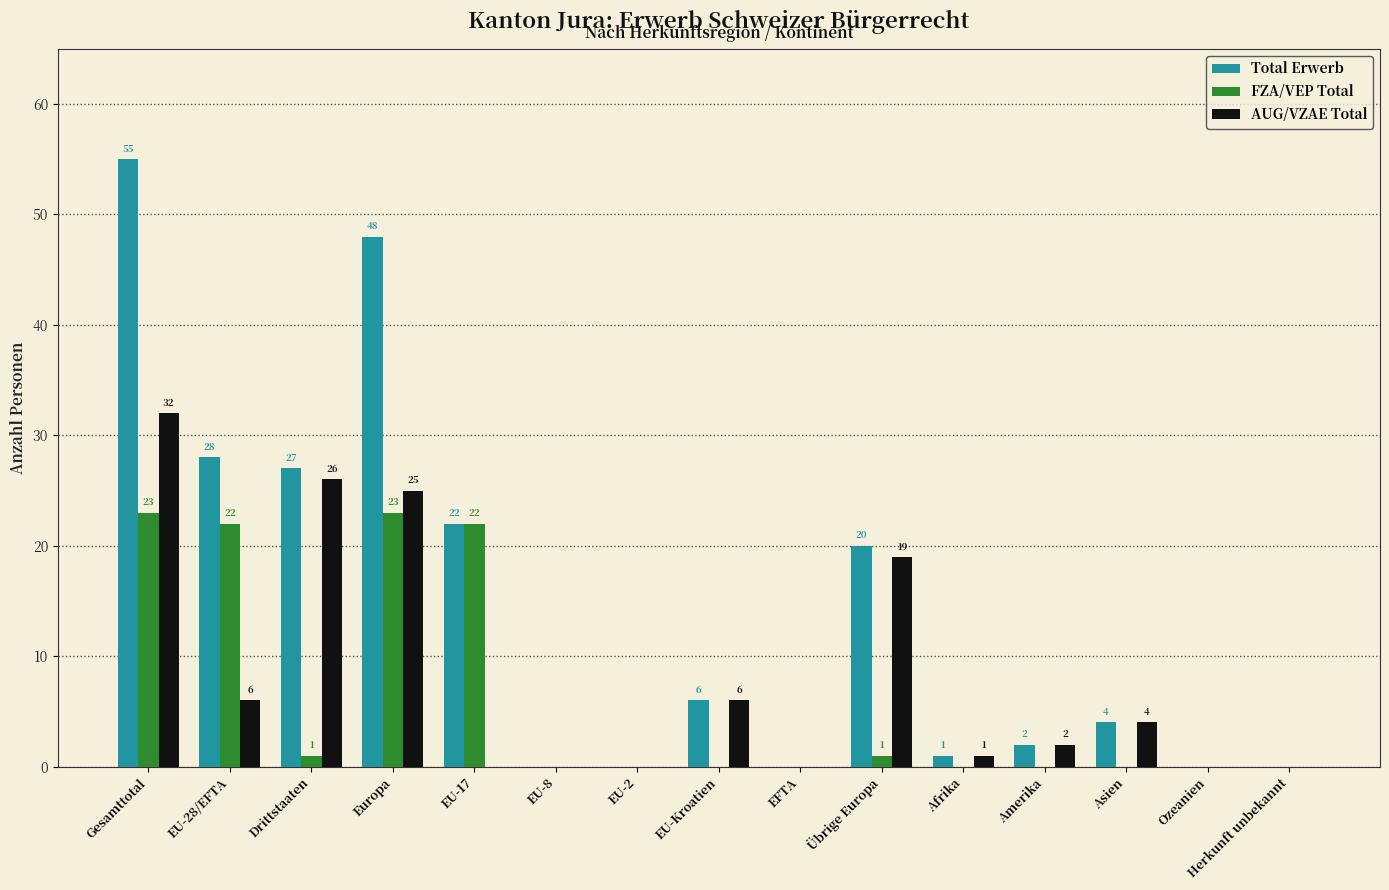

At which category is the sum across all series the highest?

Gesamttotal